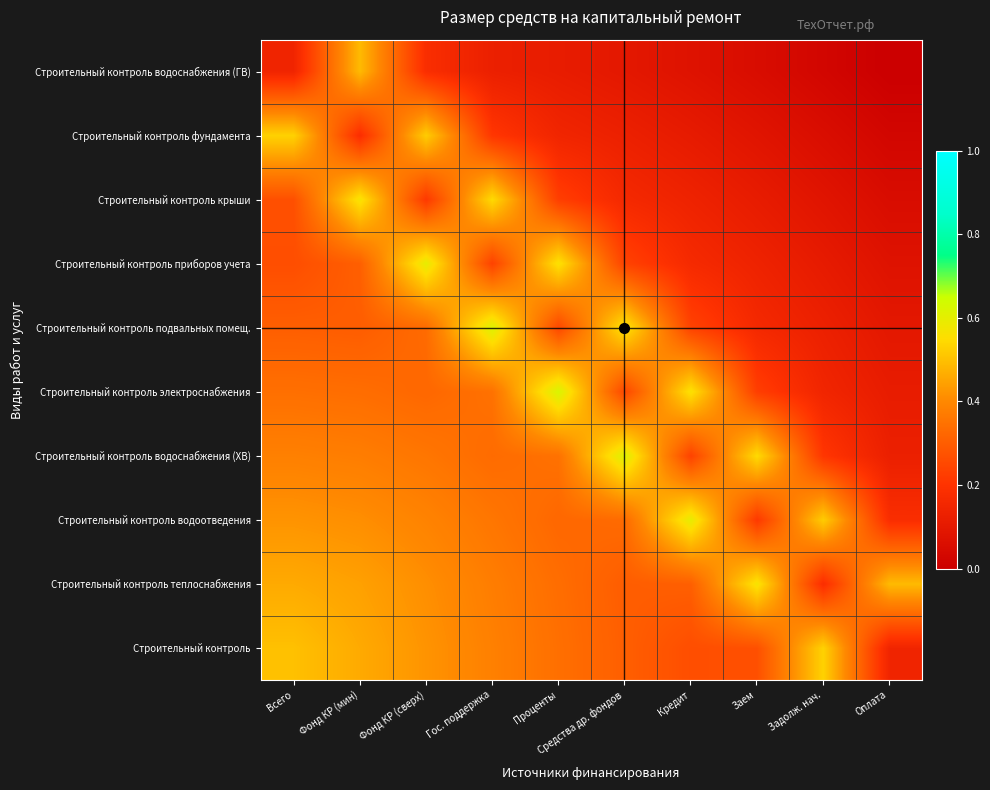

Reading left to right, what are all the values shown in this chart?

Строительный контроль: Всего=0.5	Фонд КР (мин)=0.5	Фонд КР (сверх)=0.4	Гос. поддержка=0.4	Проценты=0.3	Средства др. фондов=0.3	Кредит=0.3	Заем=0.3	Задолж. нач.=0.5	Оплата=0.1
Строительный контроль теплоснабжения: Всего=0.5	Фонд КР (мин)=0.4	Фонд КР (сверх)=0.4	Гос. поддержка=0.4	Проценты=0.3	Средства др. фондов=0.3	Кредит=0.3	Заем=0.6	Задолж. нач.=0.2	Оплата=0.5
Строительный контроль водоотведения: Всего=0.4	Фонд КР (мин)=0.4	Фонд КР (сверх)=0.4	Гос. поддержка=0.4	Проценты=0.3	Средства др. фондов=0.3	Кредит=0.6	Заем=0.2	Задолж. нач.=0.5	Оплата=0.2
Строительный контроль водоснабжения (ХВ): Всего=0.4	Фонд КР (мин)=0.4	Фонд КР (сверх)=0.4	Гос. поддержка=0.3	Проценты=0.3	Средства др. фондов=0.6	Кредит=0.2	Заем=0.5	Задолж. нач.=0.2	Оплата=0.1
Строительный контроль электроснабжения: Всего=0.3	Фонд КР (мин)=0.3	Фонд КР (сверх)=0.3	Гос. поддержка=0.3	Проценты=0.6	Средства др. фондов=0.2	Кредит=0.6	Заем=0.2	Задолж. нач.=0.1	Оплата=0.1
Строительный контроль подвальных помещ.: Всего=0.3	Фонд КР (мин)=0.3	Фонд КР (сверх)=0.3	Гос. поддержка=0.6	Проценты=0.2	Средства др. фондов=0.6	Кредит=0.2	Заем=0.2	Задолж. нач.=0.1	Оплата=0.1
Строительный контроль приборов учета: Всего=0.3	Фонд КР (мин)=0.3	Фонд КР (сверх)=0.6	Гос. поддержка=0.2	Проценты=0.6	Средства др. фондов=0.2	Кредит=0.2	Заем=0.1	Задолж. нач.=0.1	Оплата=0.1
Строительный контроль крыши: Всего=0.3	Фонд КР (мин)=0.6	Фонд КР (сверх)=0.2	Гос. поддержка=0.5	Проценты=0.2	Средства др. фондов=0.2	Кредит=0.1	Заем=0.1	Задолж. нач.=0.1	Оплата=0.1
Строительный контроль фундамента: Всего=0.5	Фонд КР (мин)=0.2	Фонд КР (сверх)=0.5	Гос. поддержка=0.2	Проценты=0.1	Средства др. фондов=0.1	Кредит=0.1	Заем=0.1	Задолж. нач.=0.1	Оплата=0.0
Строительный контроль водоснабжения (ГВ): Всего=0.1	Фонд КР (мин)=0.5	Фонд КР (сверх)=0.2	Гос. поддержка=0.1	Проценты=0.1	Средства др. фондов=0.1	Кредит=0.1	Заем=0.1	Задолж. нач.=0.0	Оплата=0.0